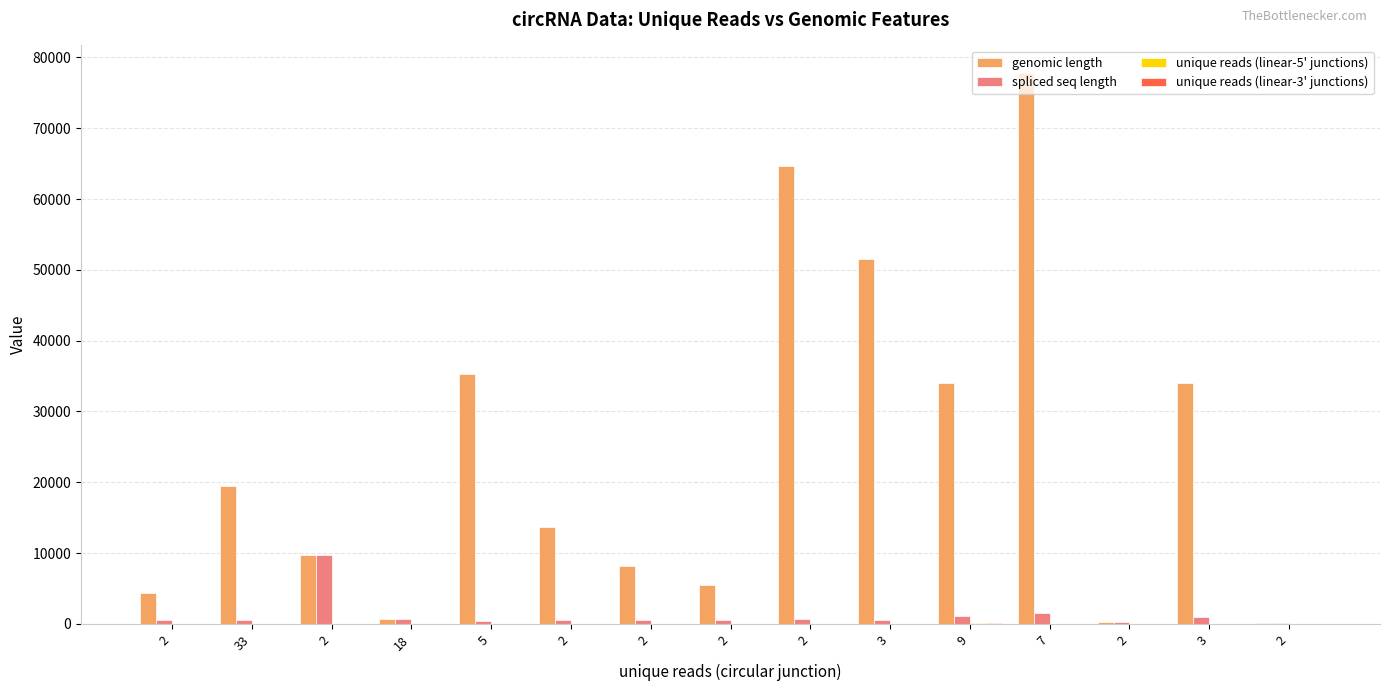

What is the total value across all series at 18?

1513